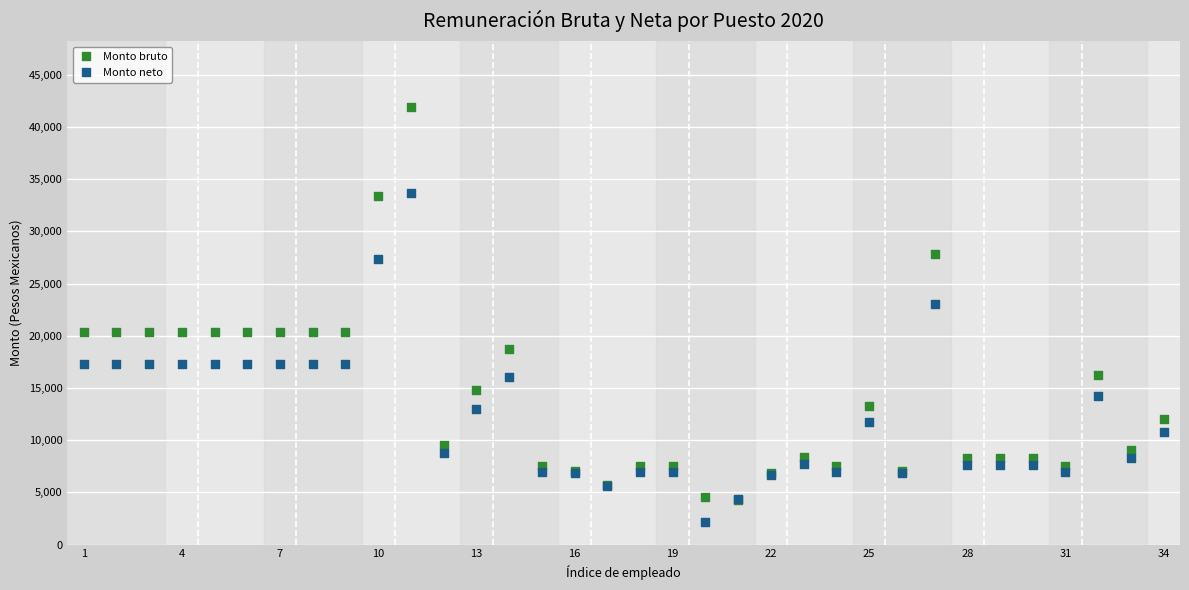

Across all series, what Y value is closest to 22058?

23079.6